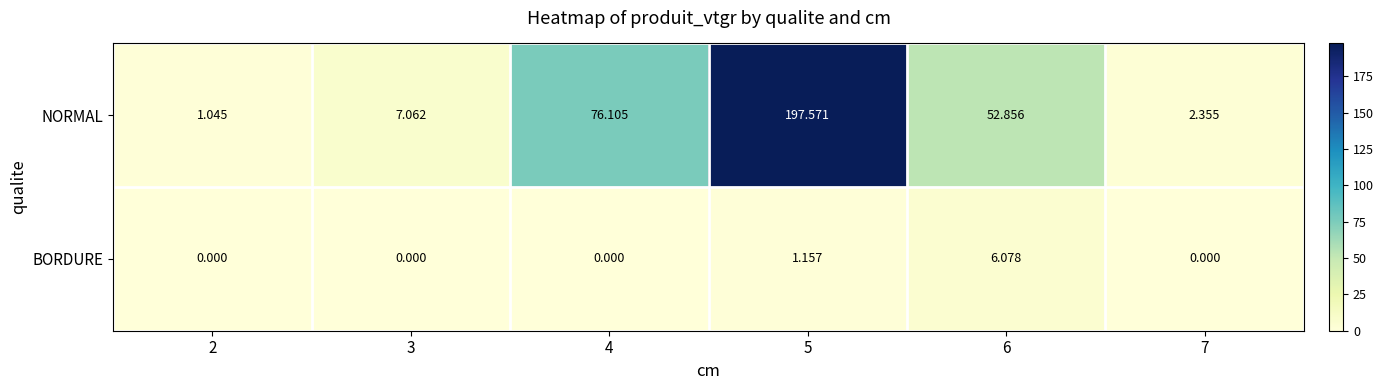

Rank the series by their average value, from lowest to highest.

BORDURE, NORMAL